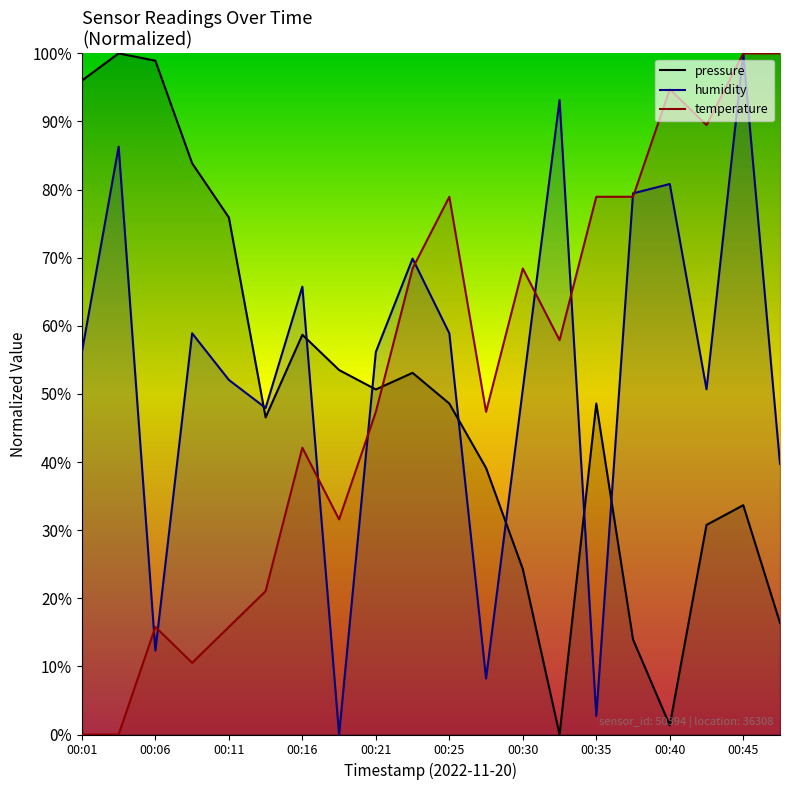

What is the spread (max minus min) of values at 00:06?

86.6